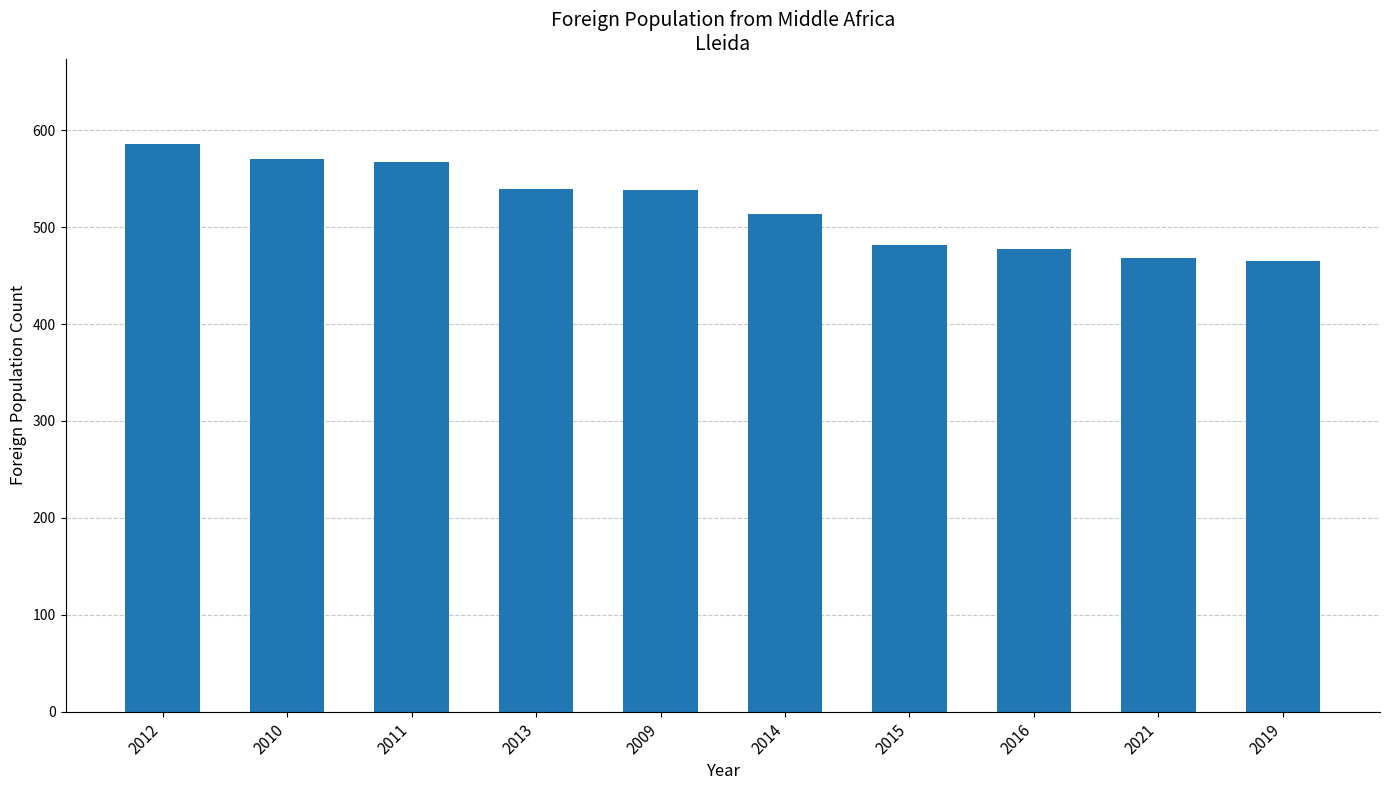

What is the smallest value displayed?

465